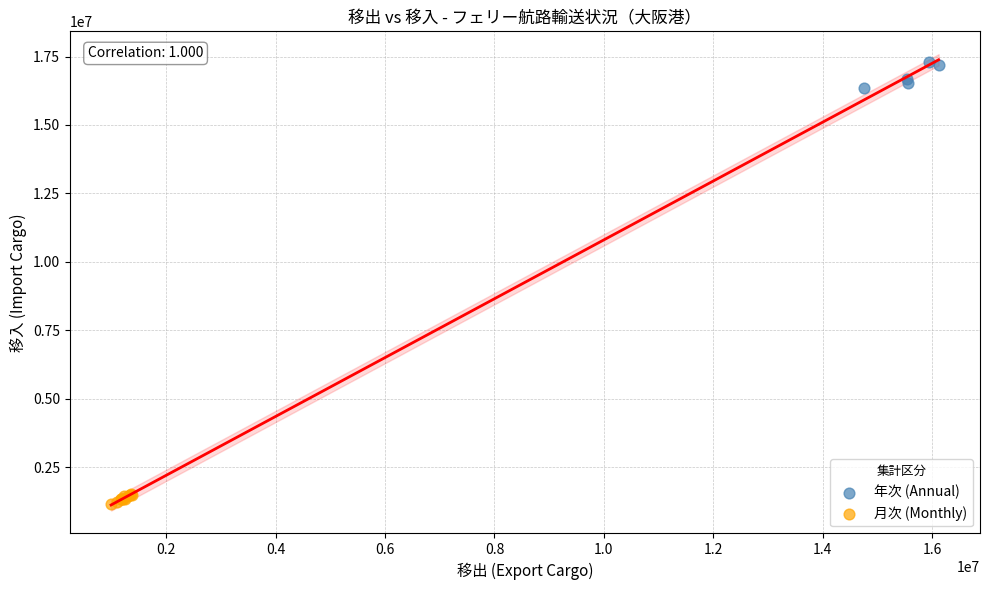

Which series contains the lowest Y value?

月次 (Monthly)